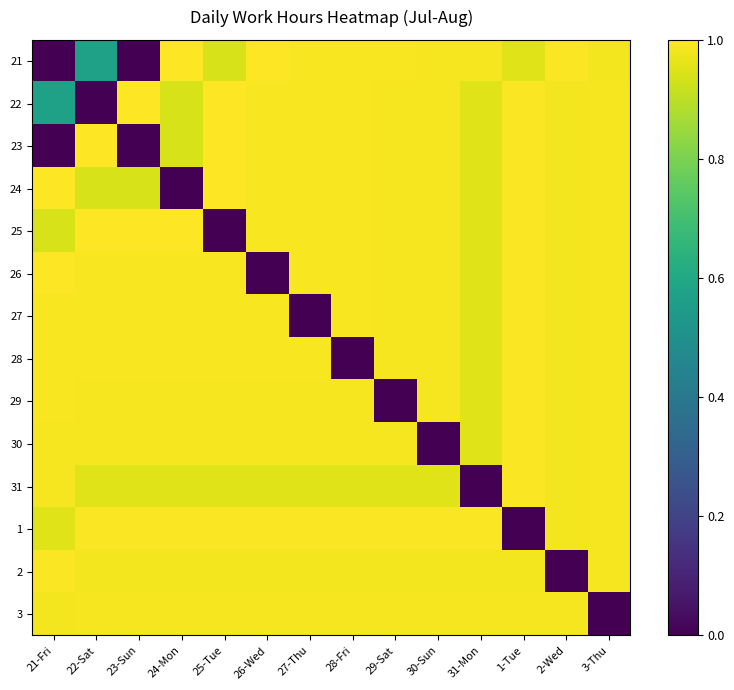

List the series in order of their peak value, lowest first.

3, 27, 28, 29, 30, 31, 1, 2, 21, 22, 23, 24, 25, 26